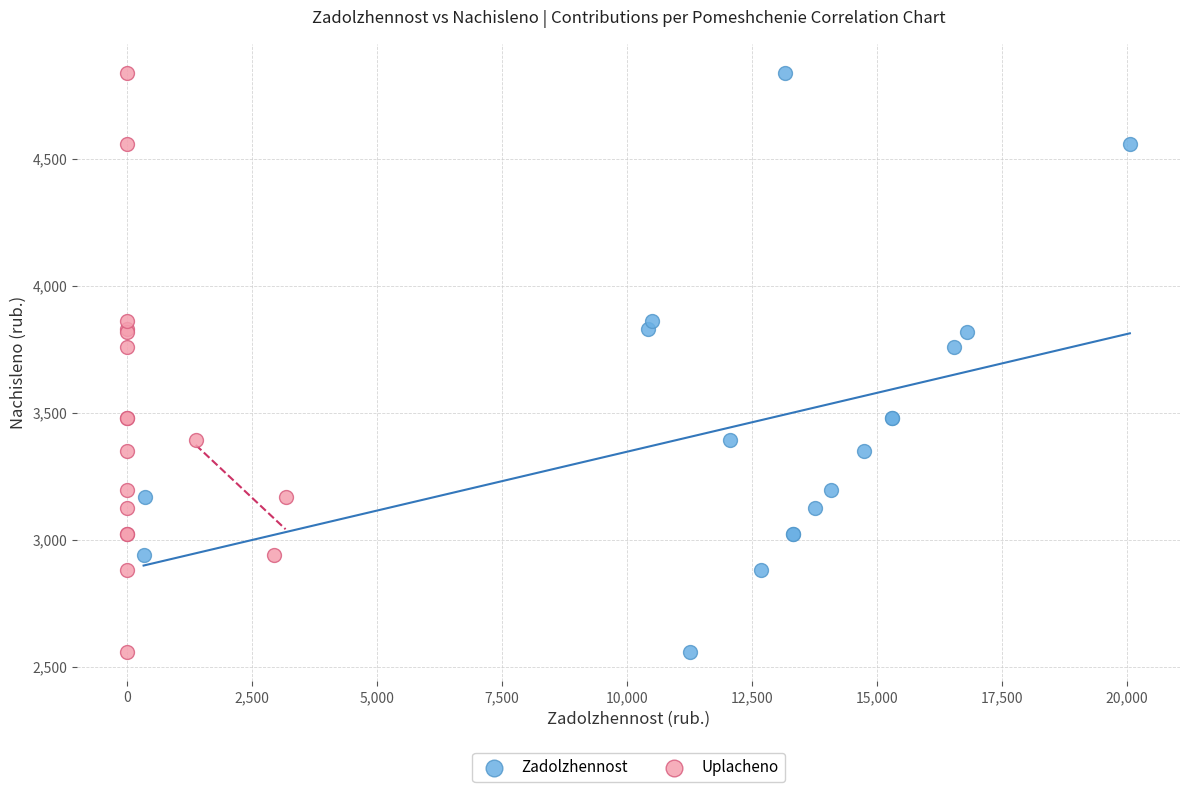

What are all the series names shown in the legend?

Zadolzhennost, Uplacheno